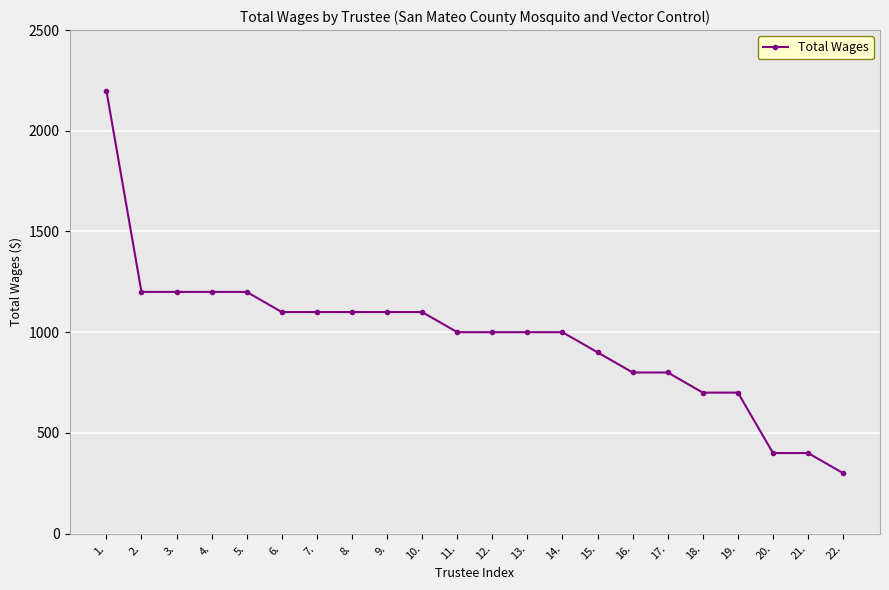

Does the chart have visible grid lines?

Yes